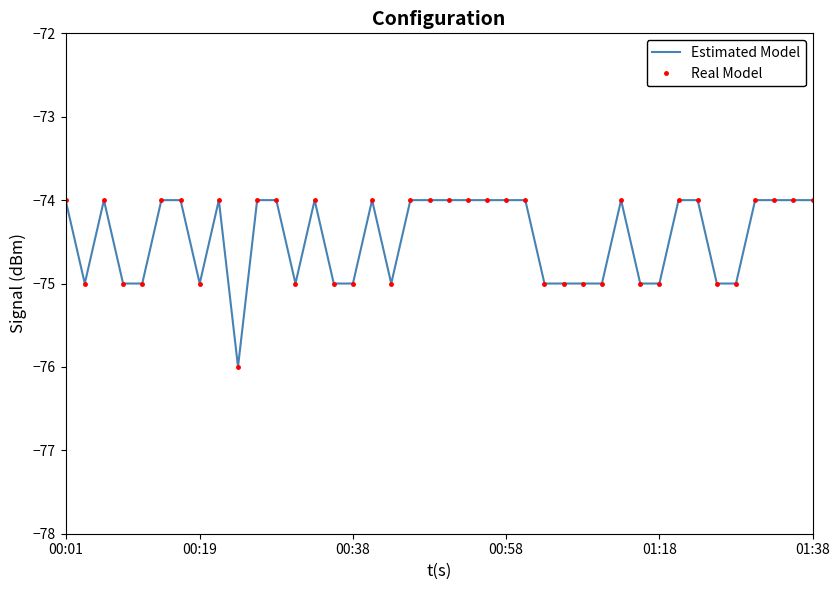

Which series has the largest total across all categories?

Estimated Model